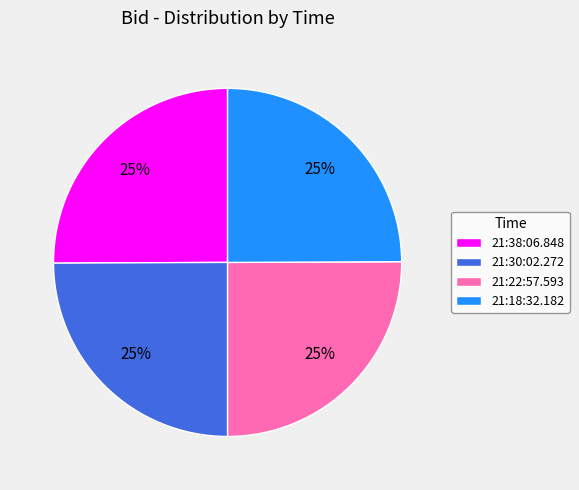

What is the ratio of the value at 21:30:02.272 to the value at 21:18:32.182?

1.0